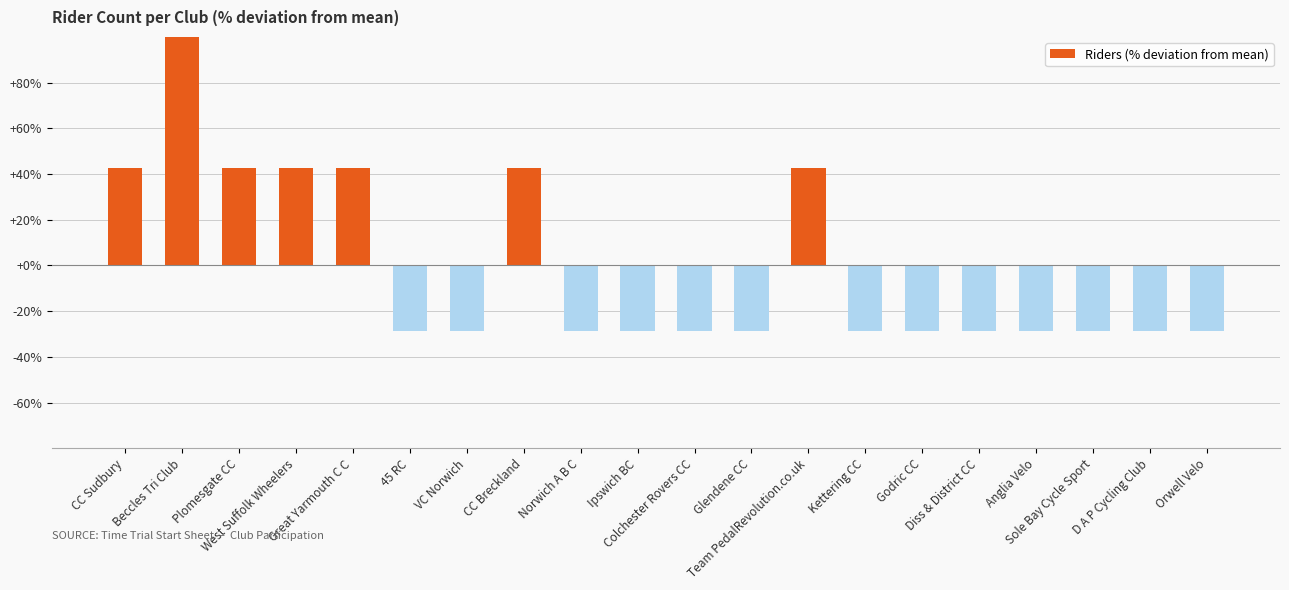

At which label is the value closest to 42?

CC Sudbury